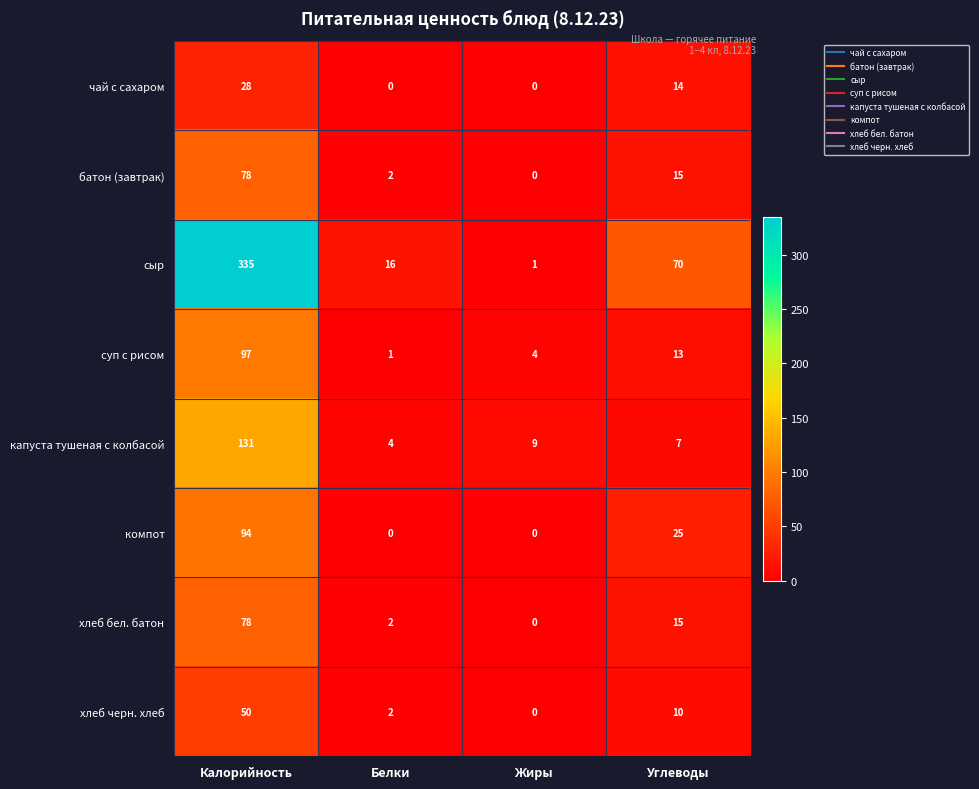

What is the average value of the хлеб бел. батон series?

24